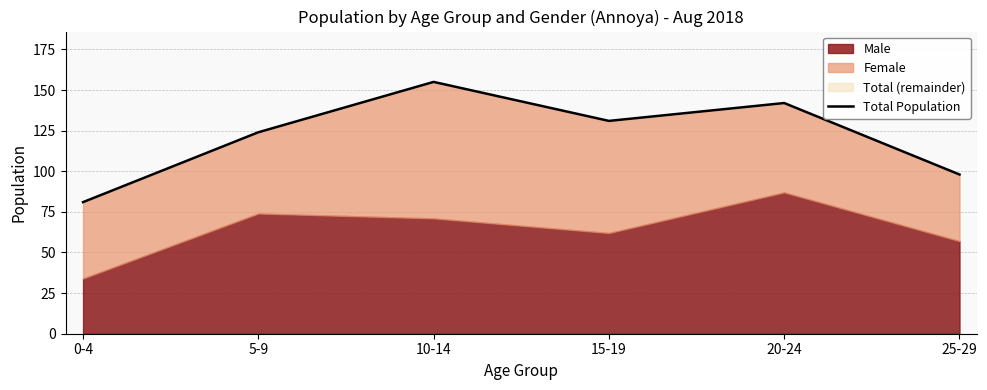

Rank the categories by value from highest to lowest.

10-14, 20-24, 15-19, 5-9, 25-29, 0-4